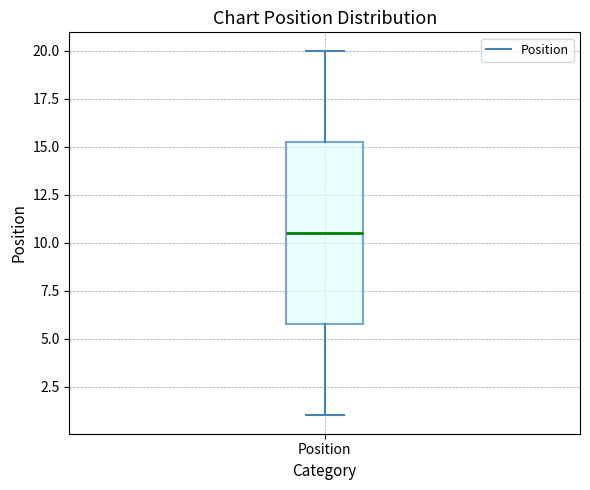

Read this box plot against the y-axis: the position of the median line, the range covered by the box, and the ends of both whiskers. The values are not printed on the chart, so give them approximately, as read against the axis.

median 10.5, box 6.0 to 15.5, whiskers 1.0 to 20.0